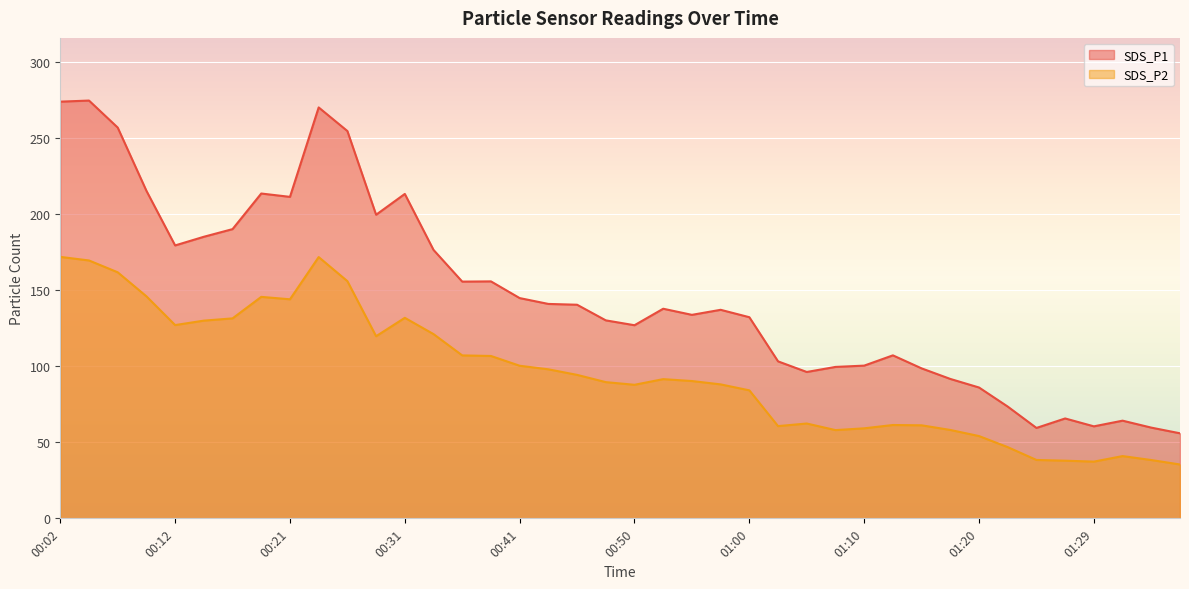

List the labels in order of SDS_P1 value, largest first.

00:04, 00:02, 00:24, 00:07, 00:26, 00:09, 00:19, 00:31, 00:21, 00:29, 00:16, 00:14, 00:12, 00:33, 00:38, 00:36, 00:41, 00:43, 00:46, 00:53, 00:58, 00:55, 01:00, 00:48, 00:50, 01:12, 01:03, 01:10, 01:08, 01:15, 01:05, 01:17, 01:20, 01:22, 01:27, 01:32, 01:29, 01:34, 01:25, 01:37